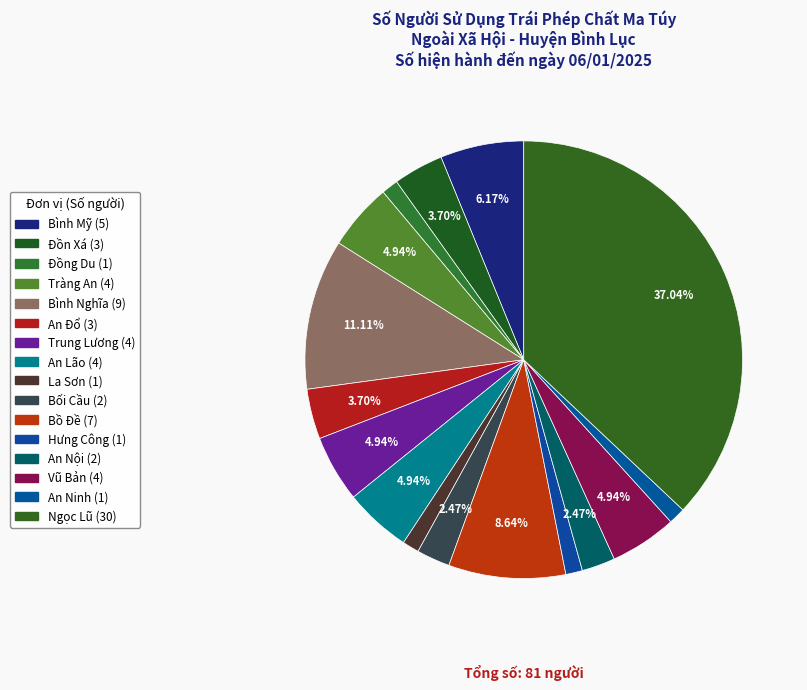

Count the number of slices in the pie.

16